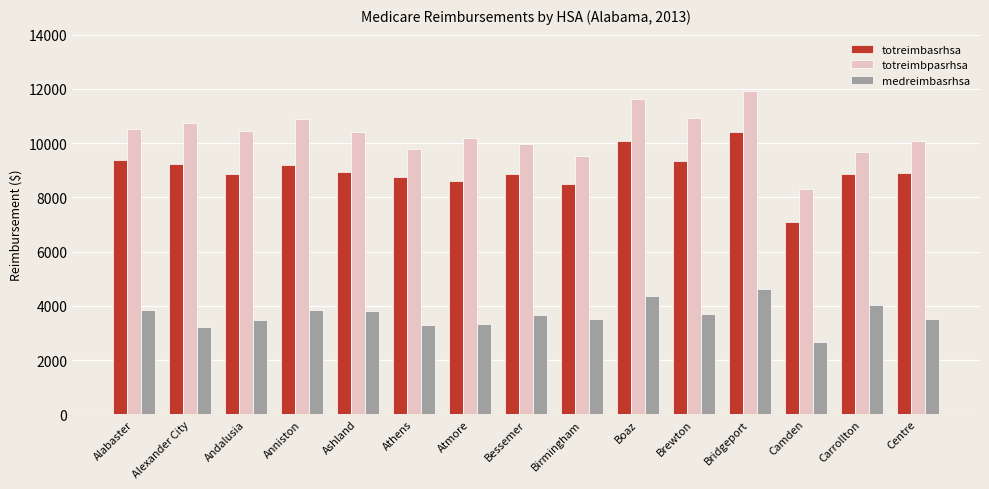

List the series in order of their peak value, highest first.

totreimbpasrhsa, totreimbasrhsa, medreimbasrhsa